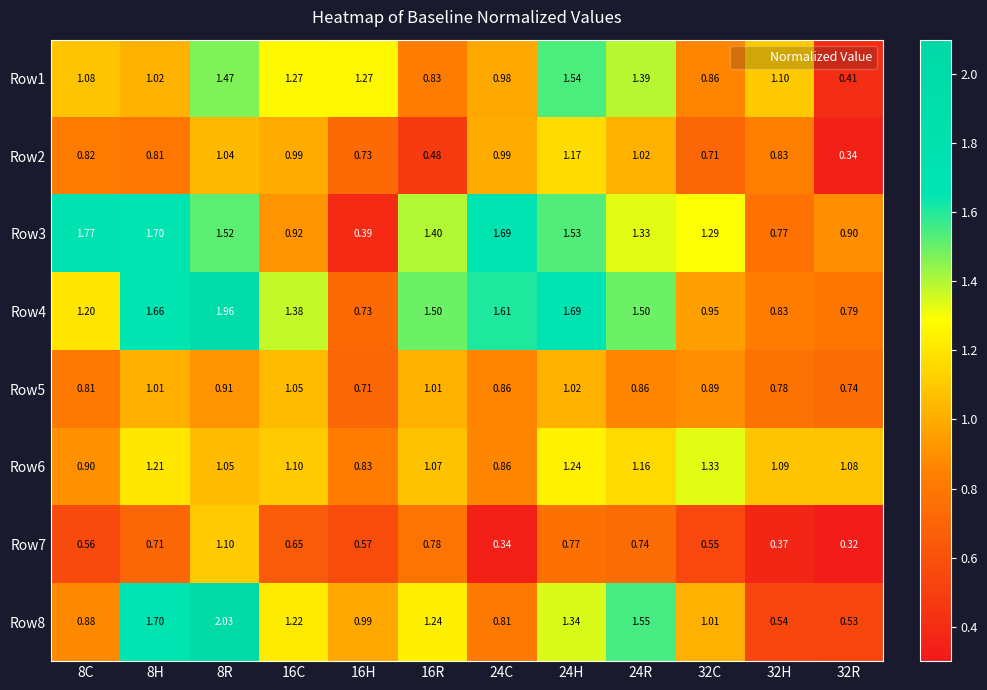

Is the value of Row2 at 24C greater than the value of Row1 at 16C?

No